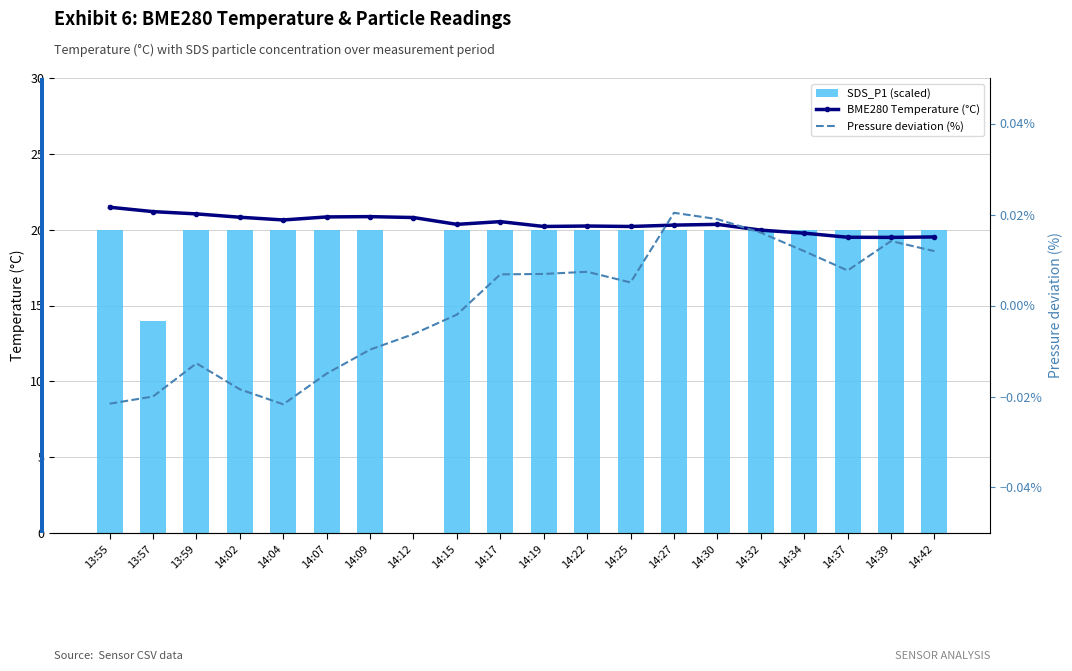

Reading right to left, list all the values displayed in this chart.

BME280 Temperature (°C): 19.5	19.5	19.5	19.8	20.0	20.4	20.3	20.2	20.2	20.2	20.5	20.4	20.8	20.9	20.8	20.6	20.8	21.0	21.2	21.5
SDS_P1 (scaled): 20.0	20.0	20.0	20.0	20.0	20.0	20.0	20.0	20.0	20.0	20.0	20.0	0.0	20.0	20.0	20.0	20.0	20.0	14.0	20.0
Pressure deviation (%): 0.0	0.0	0.0	0.0	0.0	0.0	0.0	0.0	0.0	0.0	0.0	-0.0	-0.0	-0.0	-0.0	-0.0	-0.0	-0.0	-0.0	-0.0